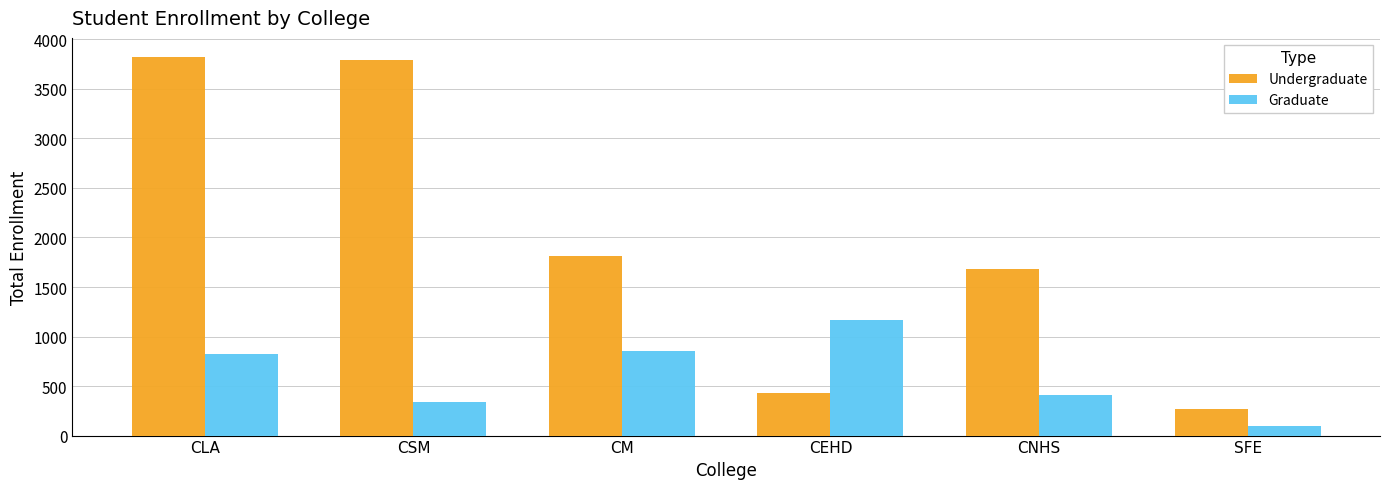

Reading left to right, transcribe all the data shown in this chart.

Undergraduate: 3824	3787	1816	428	1684	267
Graduate: 825	336	852	1166	405	98